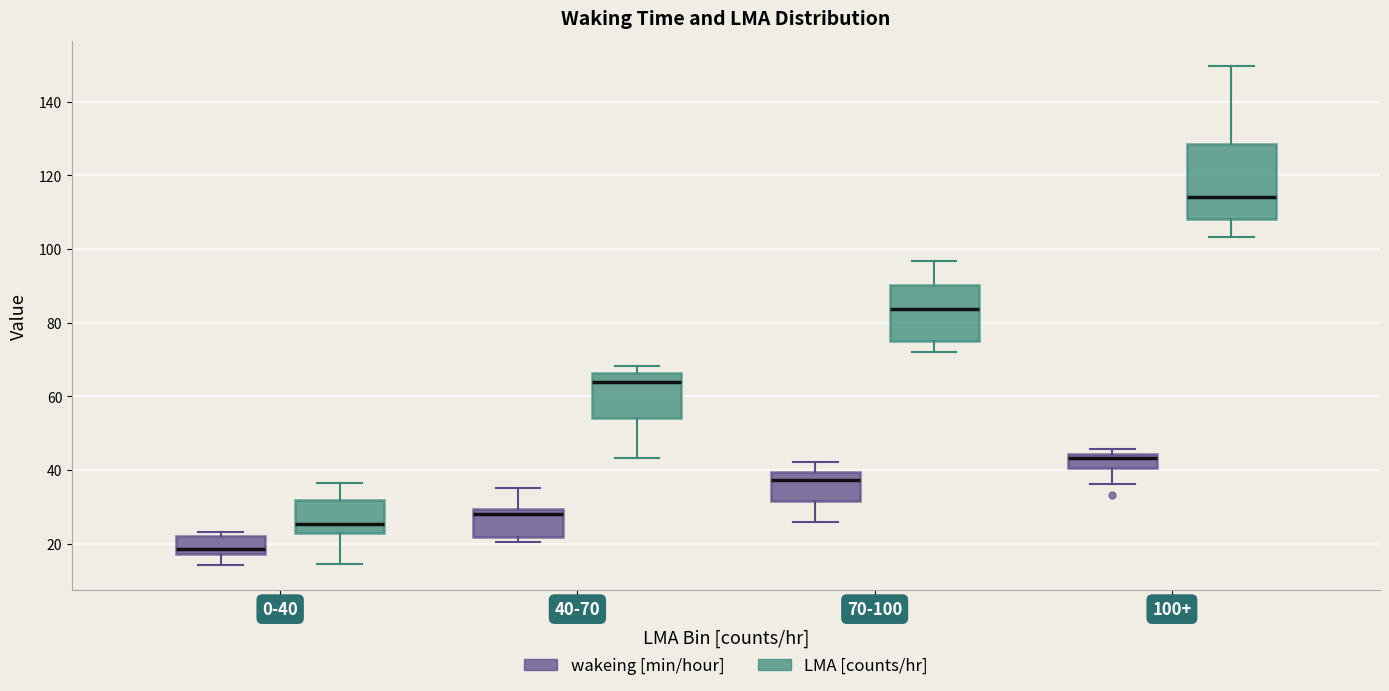

Which box has the highest median line?

100+ (LMA [counts/hr])